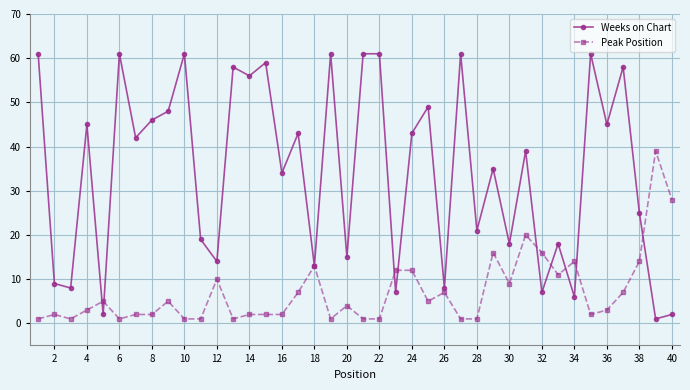

Which series has the largest total across all categories?

Weeks on Chart